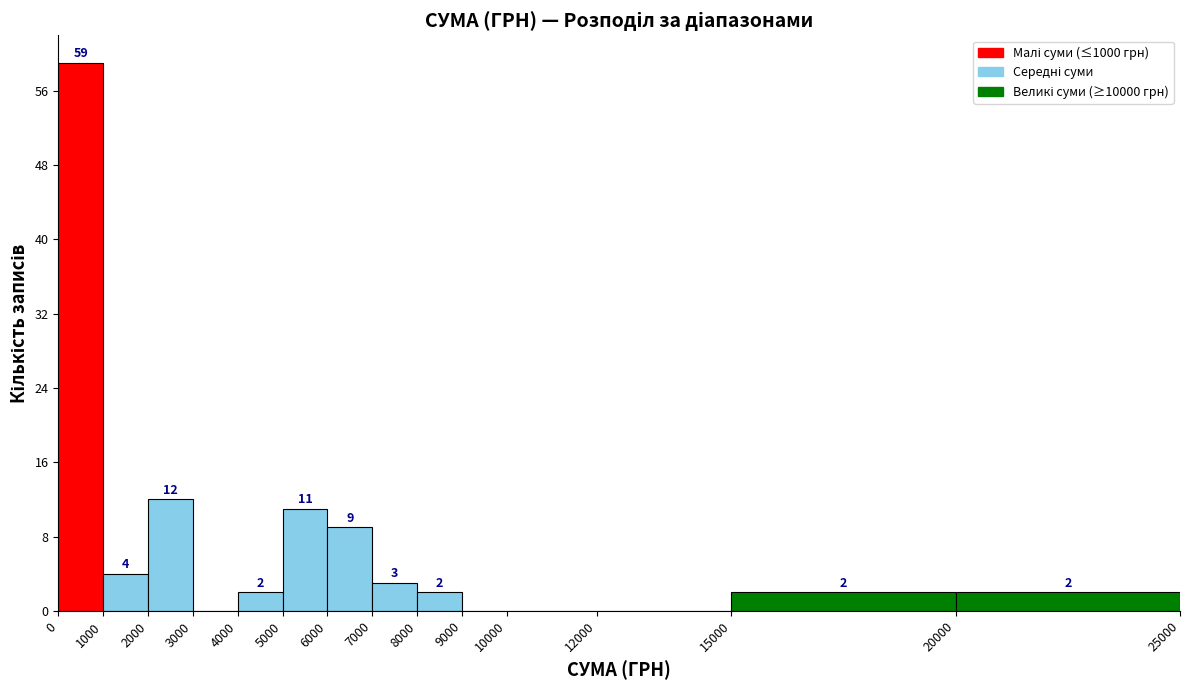

Which range on the x-axis has the tallest bar?

0 to 1000